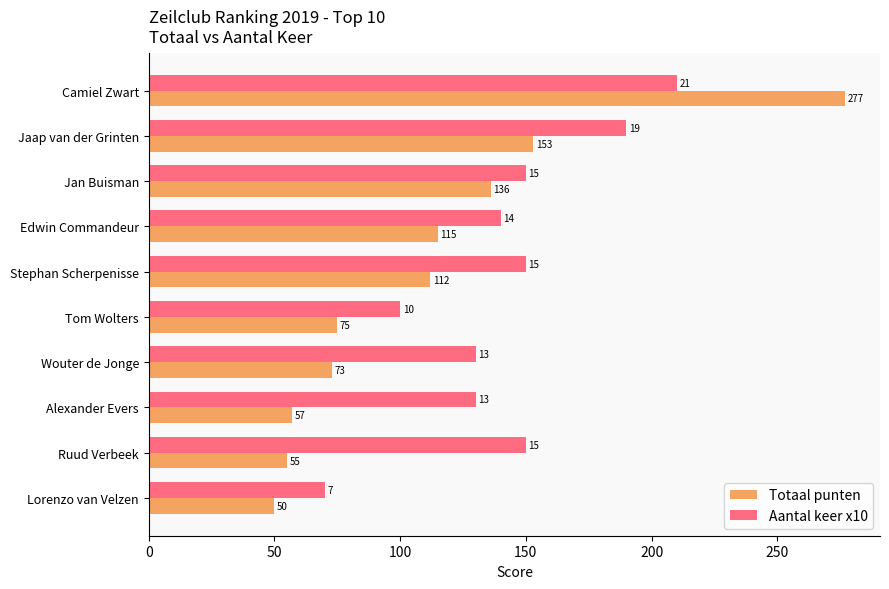

What is the lowest value of the Aantal keer x10 series?

70